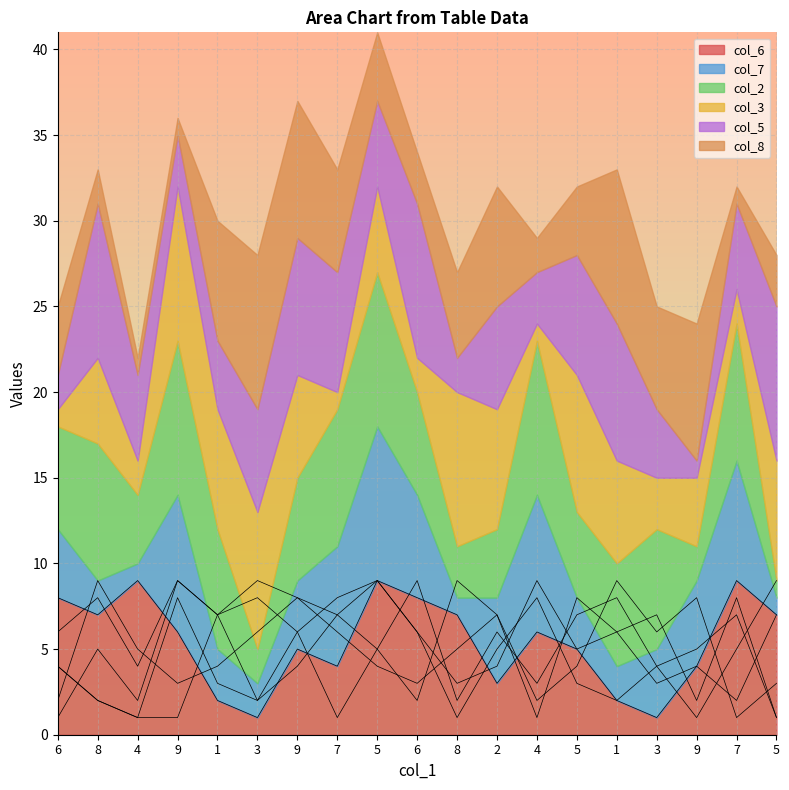

What is the sum of all col_5 values?

103